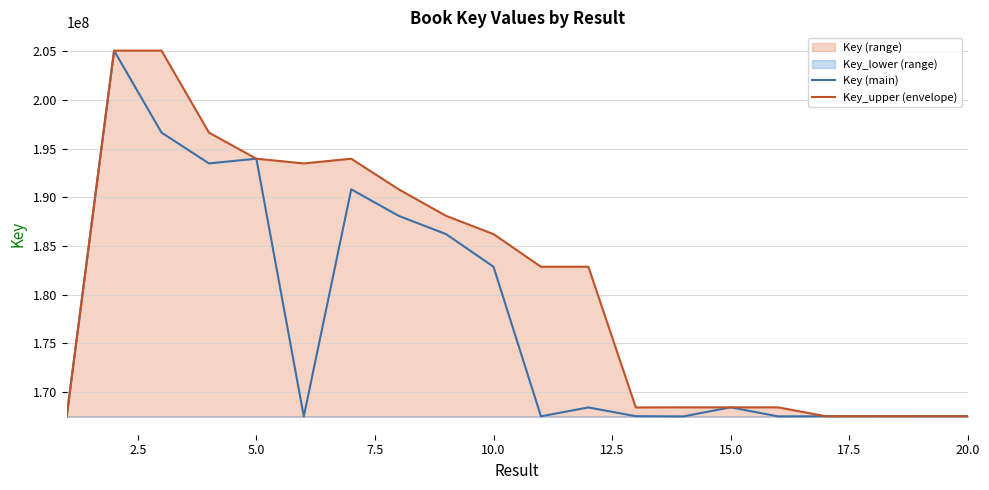

What is the highest value of the Key_upper (envelope) series?

205062147